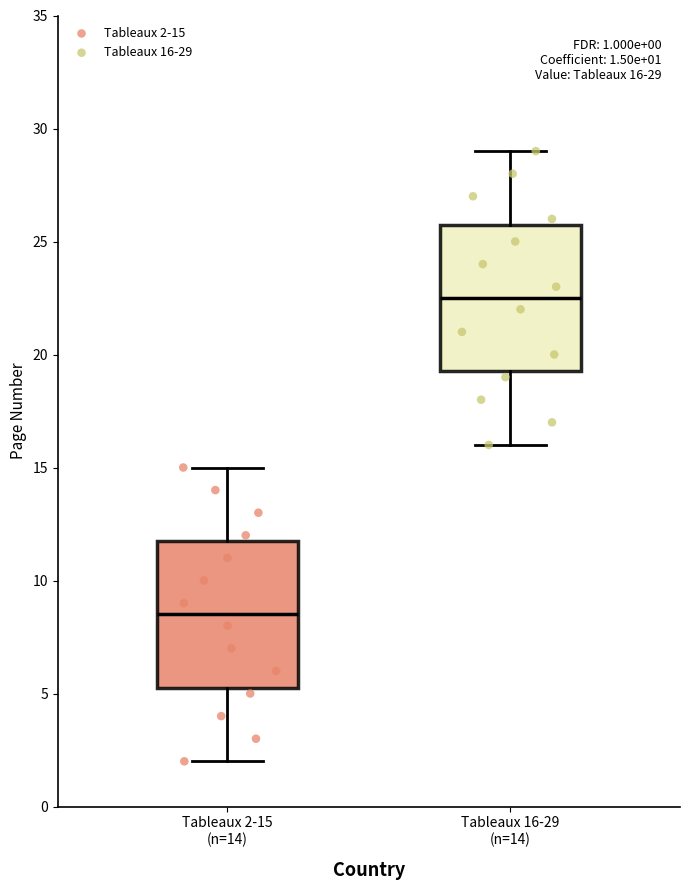

Which box has the highest median line?

Tableaux 16-29 (n=14)